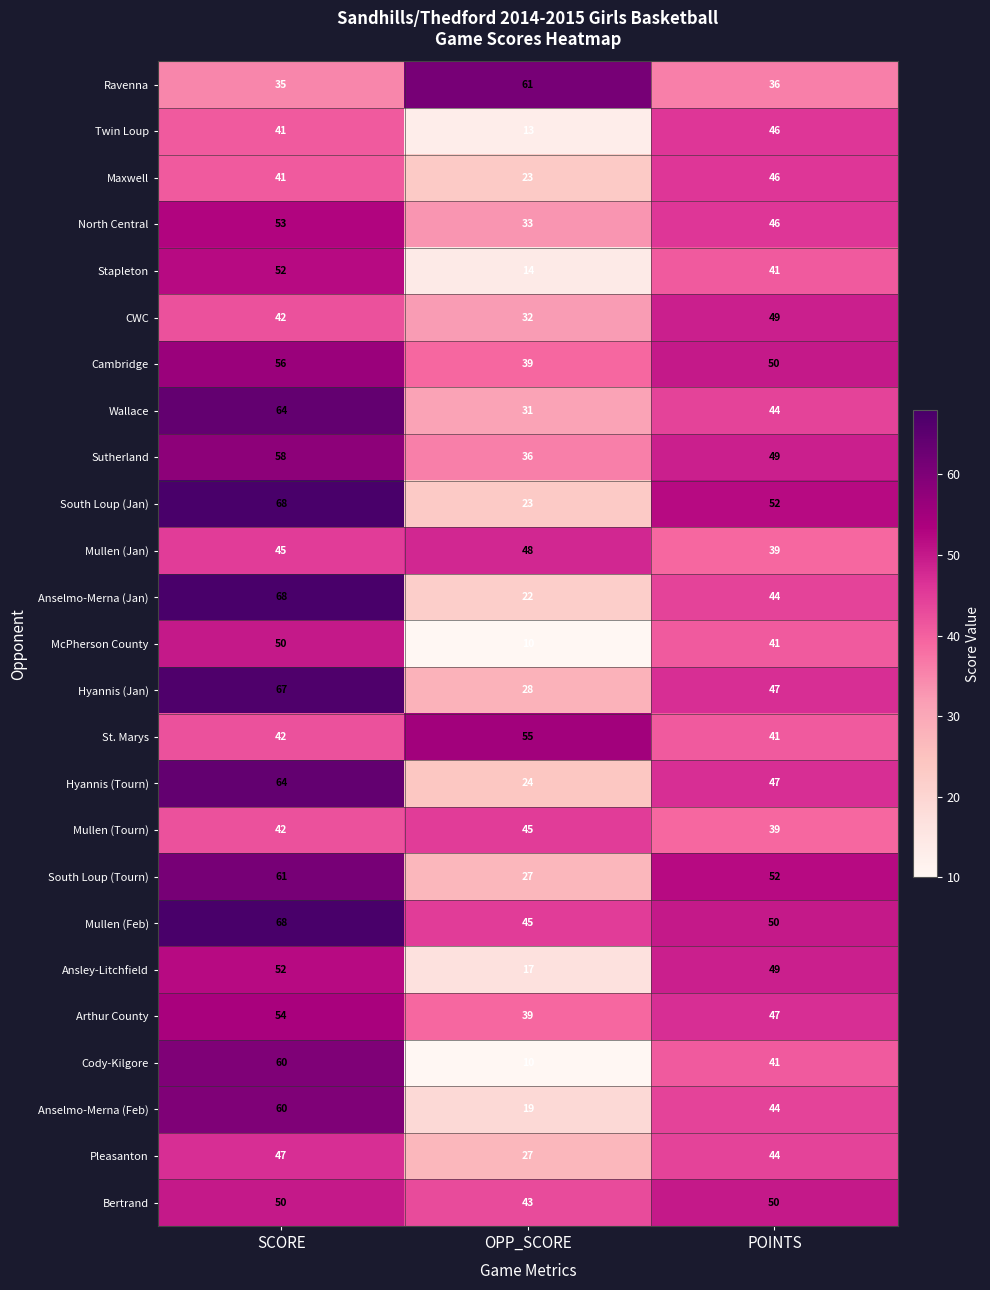

How many categories are shown in the chart?

3